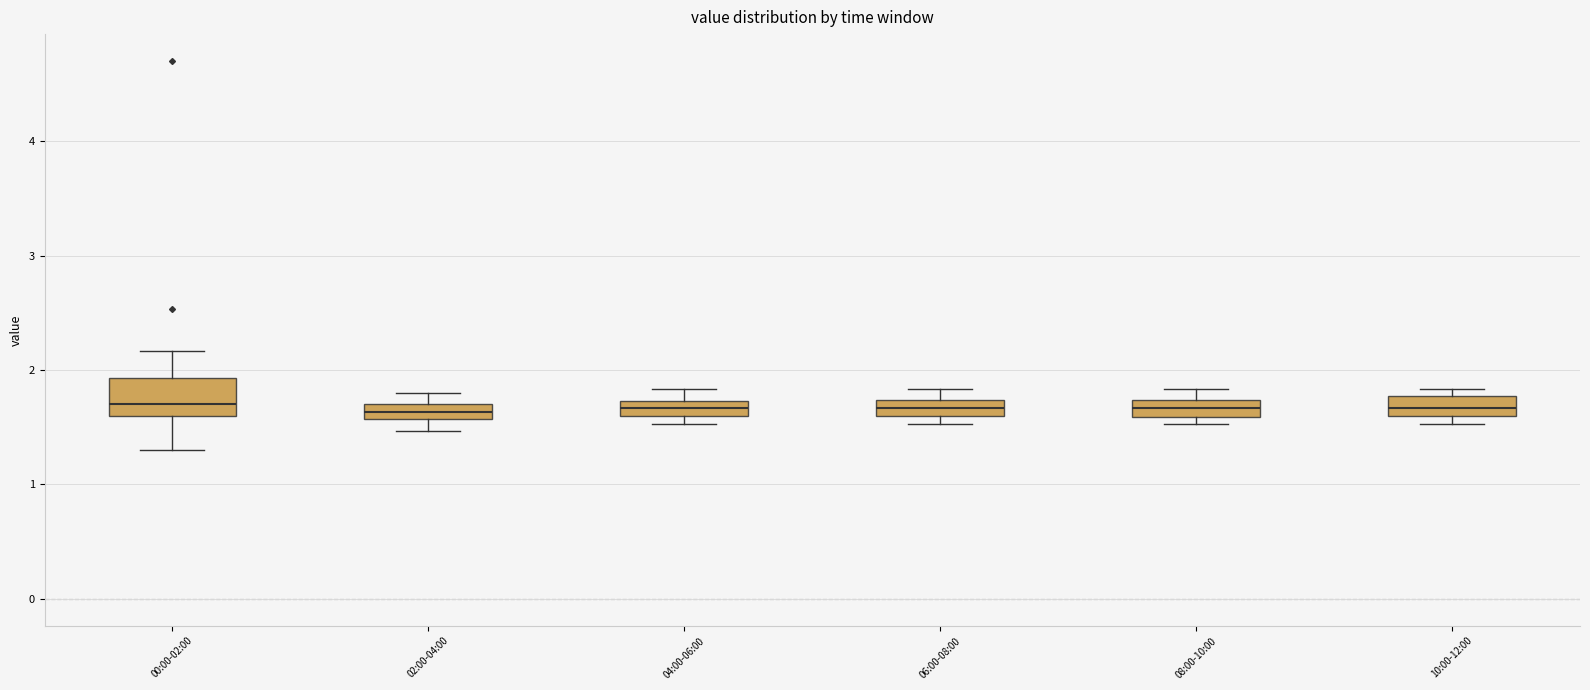

Comparing the boxes themselves (not the whiskers), which one is the tallest?

00:00-02:00